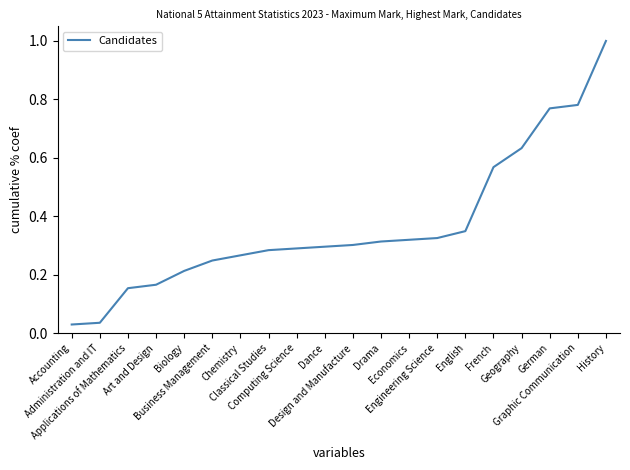

What is the maximum value shown in the chart?

1.0